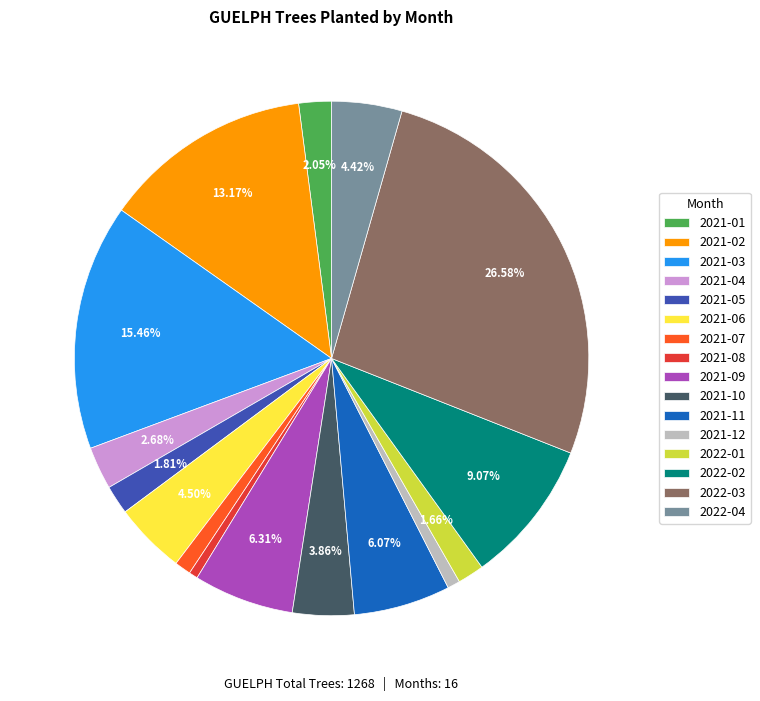

Which has a higher value, 2021-09 or 2021-02?

2021-02